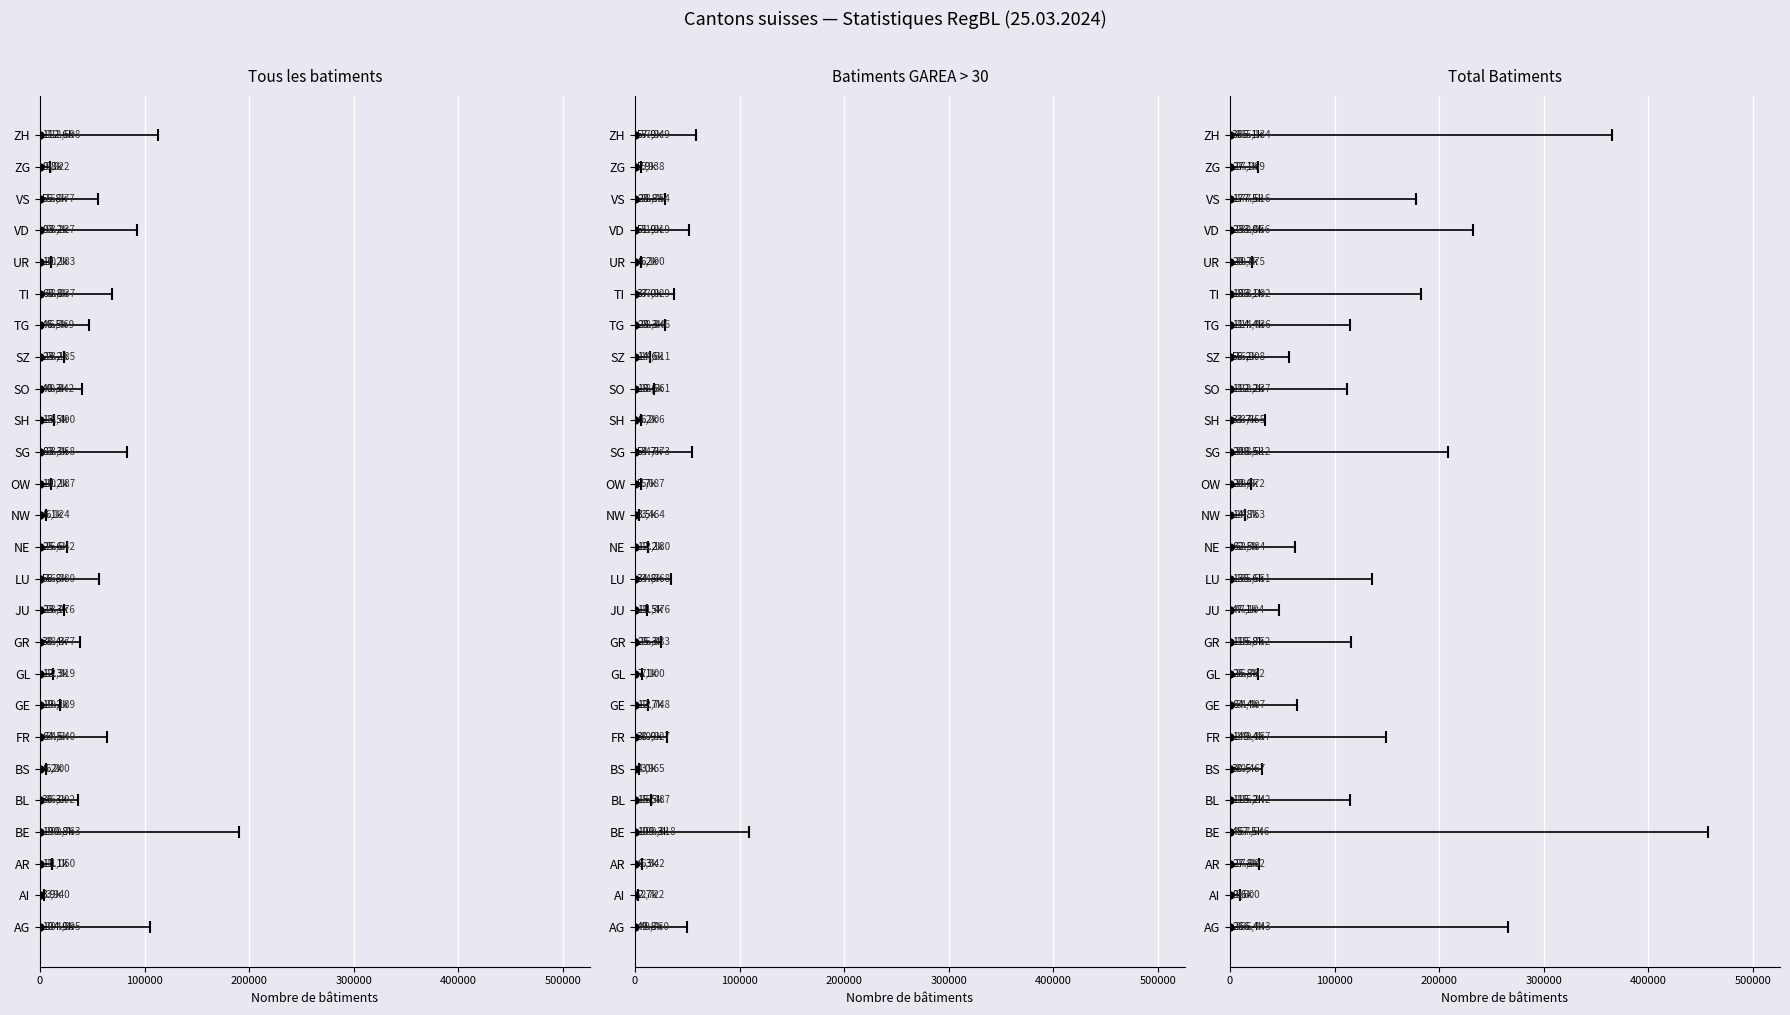

What is the label of the 19th bar from the right?

GE